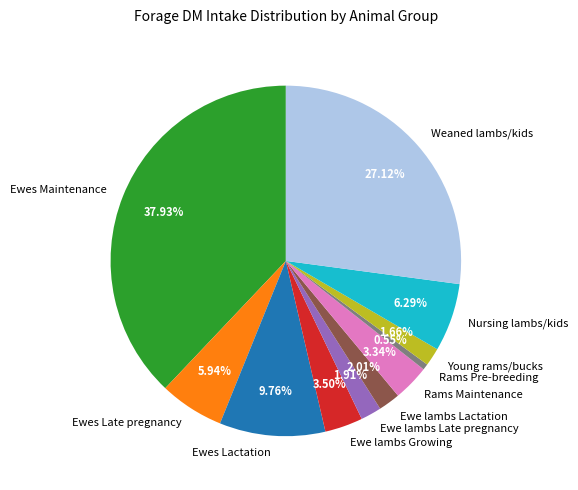

How many segments does this pie chart have?

11